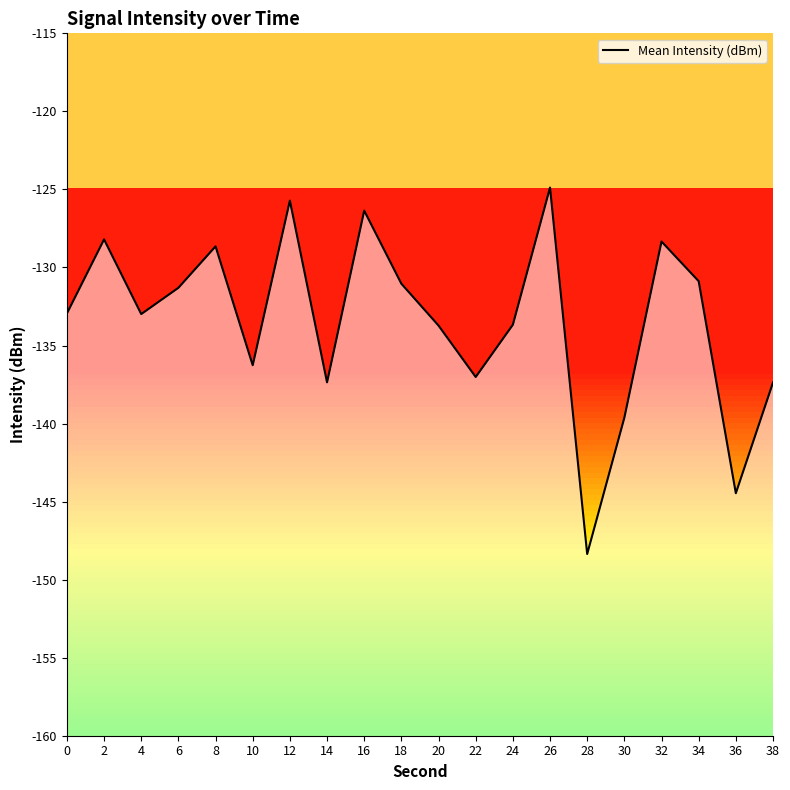

What is the value of the 13th point from the left?

-133.7